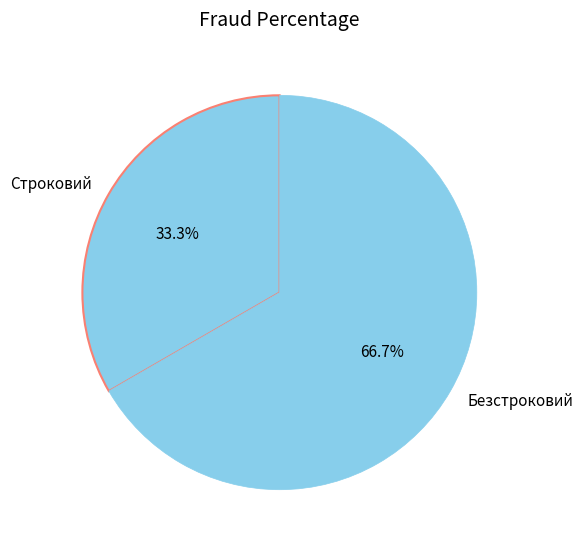

Rank the categories by value from lowest to highest.

Строковий, Безстроковий